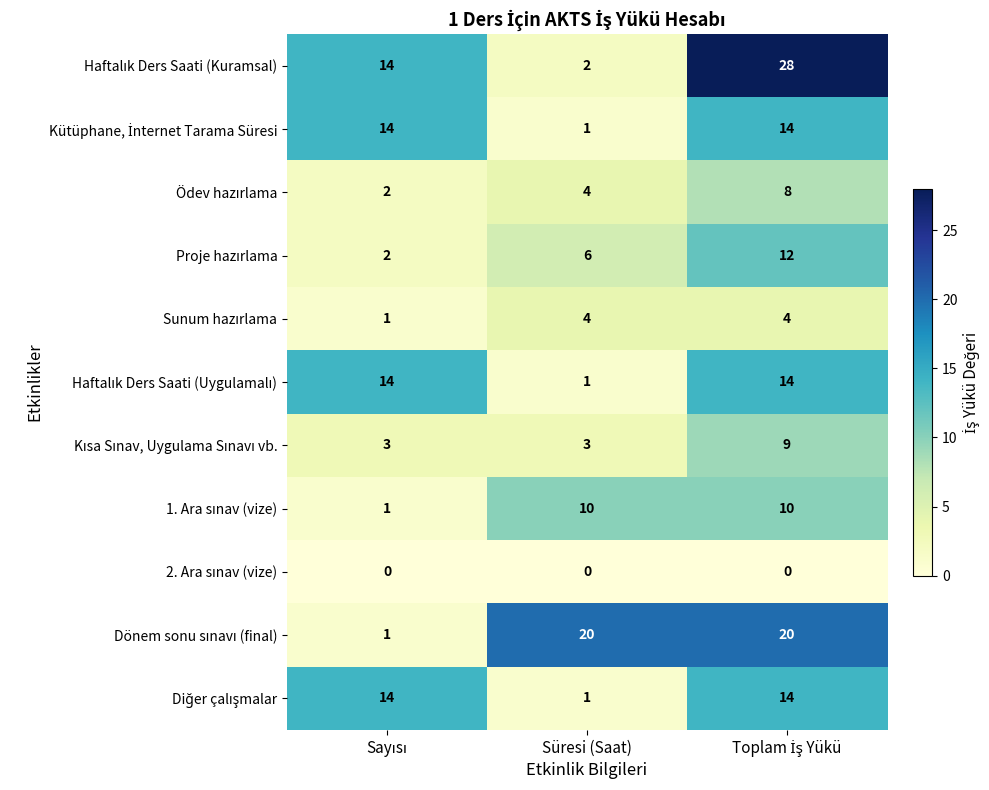

What is the greatest value displayed?

28